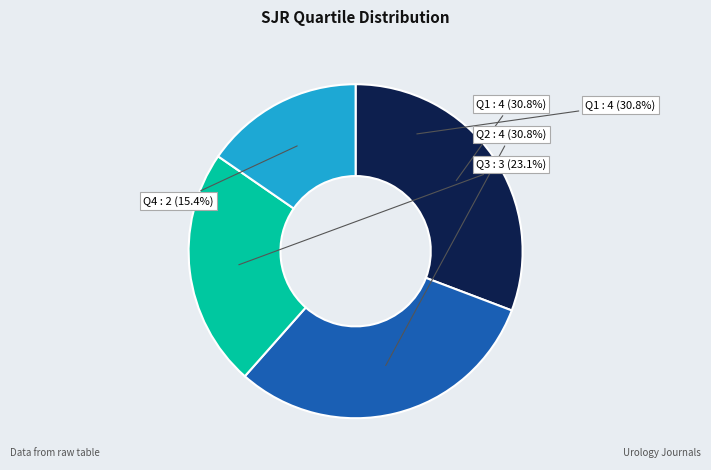

Rank the categories by value from lowest to highest.

Q4, Q3, Q1, Q2